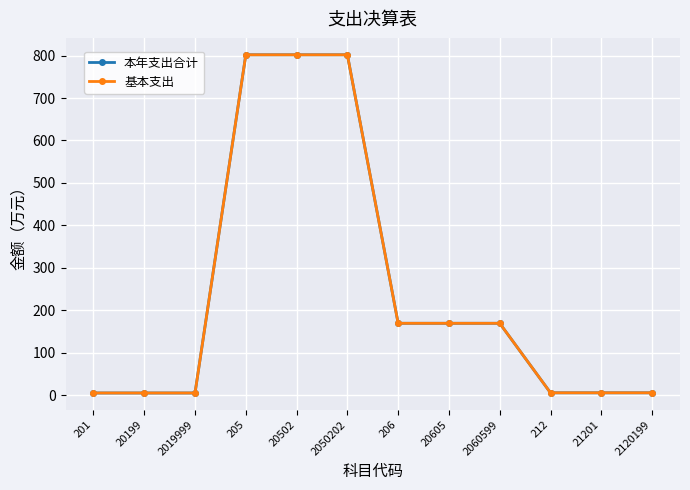

Which category has the highest value across all series?

205